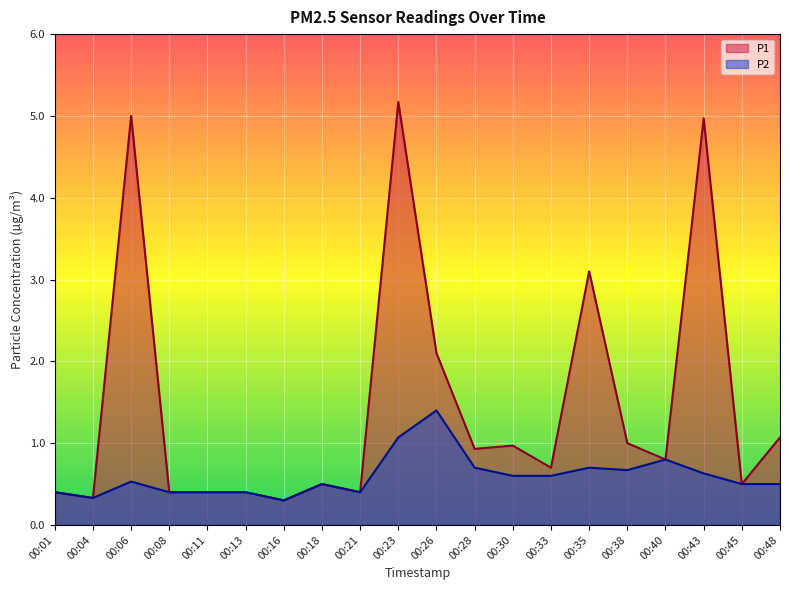

Is it true that P2 equals 0.4 at 00:11?

True